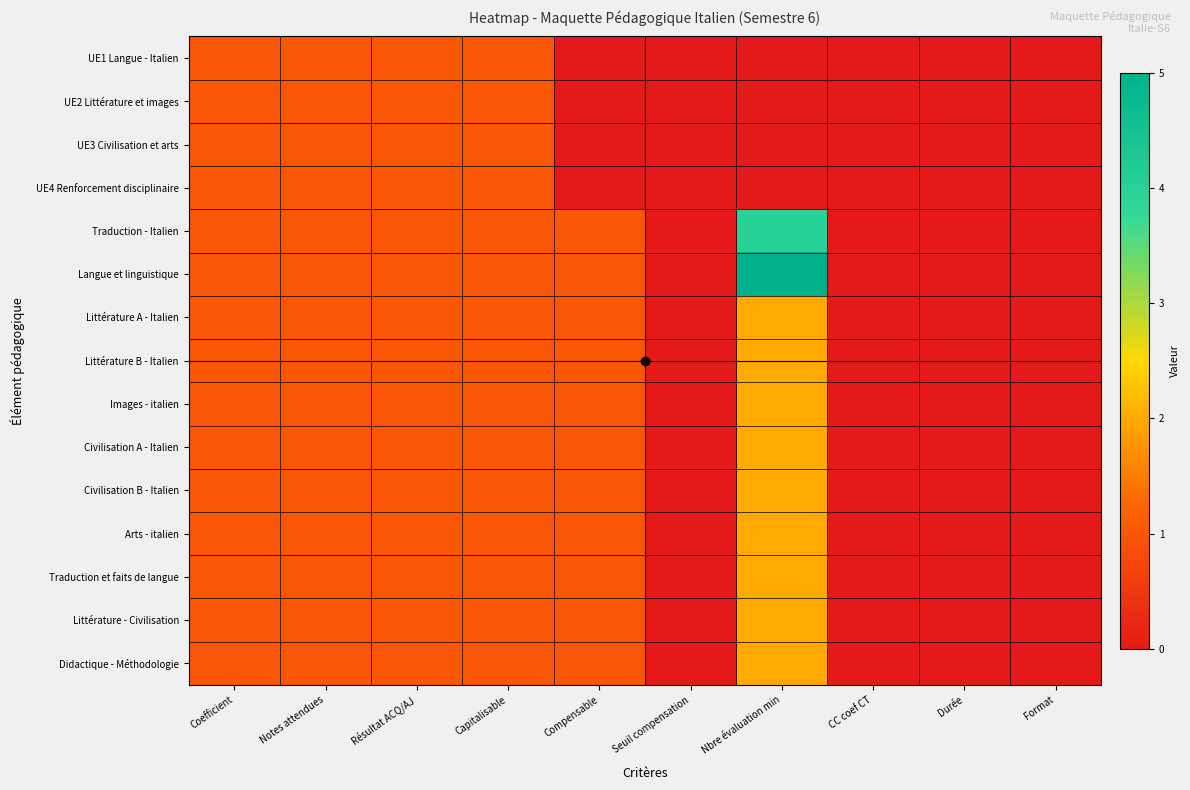

Rank the series at Format from highest to lowest value.

UE1 Langue - Italien, UE2 Littérature et images, UE3 Civilisation et arts, UE4 Renforcement disciplinaire, Traduction - Italien, Langue et linguistique, Littérature A - Italien, Littérature B - Italien, Images - italien, Civilisation A - Italien, Civilisation B - Italien, Arts - italien, Traduction et faits de langue, Littérature - Civilisation, Didactique - Méthodologie